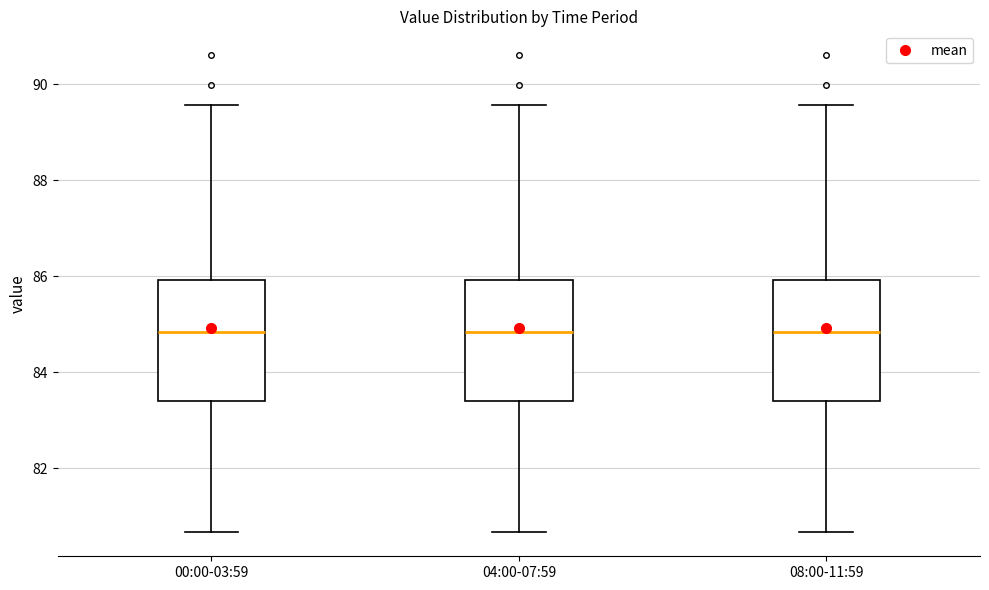

Where does the median line of the box for 08:00-11:59 sit on the y-axis? The values are not printed on the chart, so give them approximately, as read against the axis.

84.8